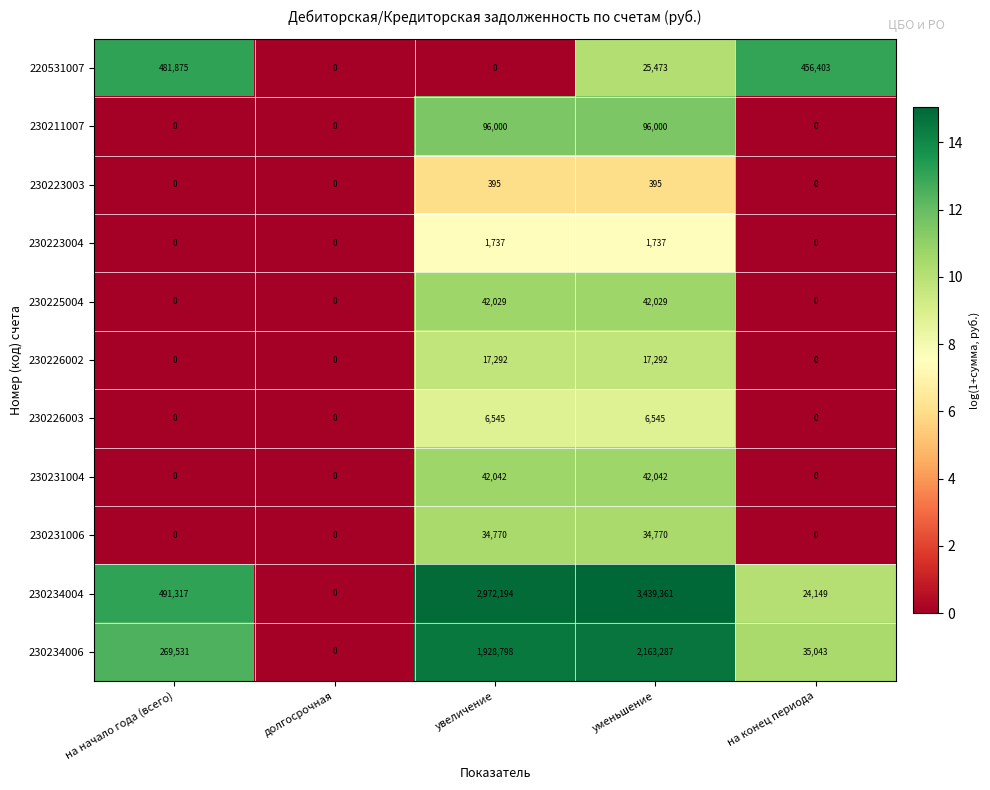

List the series in order of their peak value, highest first.

230234004, 230234006, 220531007, 230211007, 230231004, 230225004, 230231006, 230226002, 230226003, 230223004, 230223003